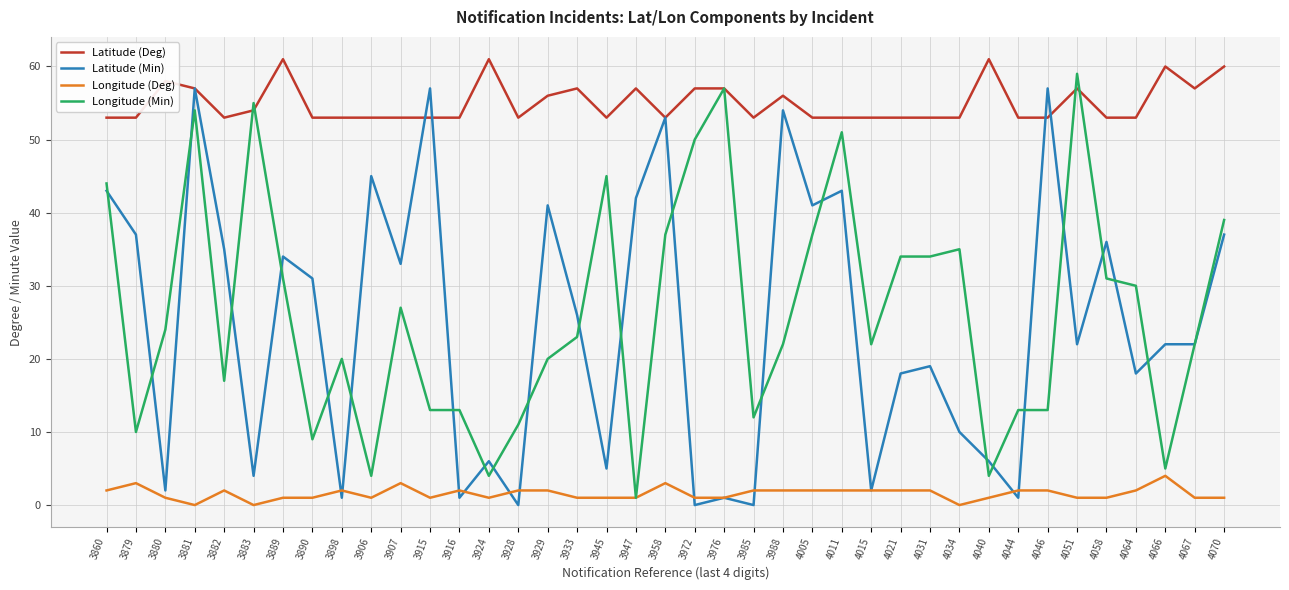

What is the sum of all Latitude (Min) values?

962